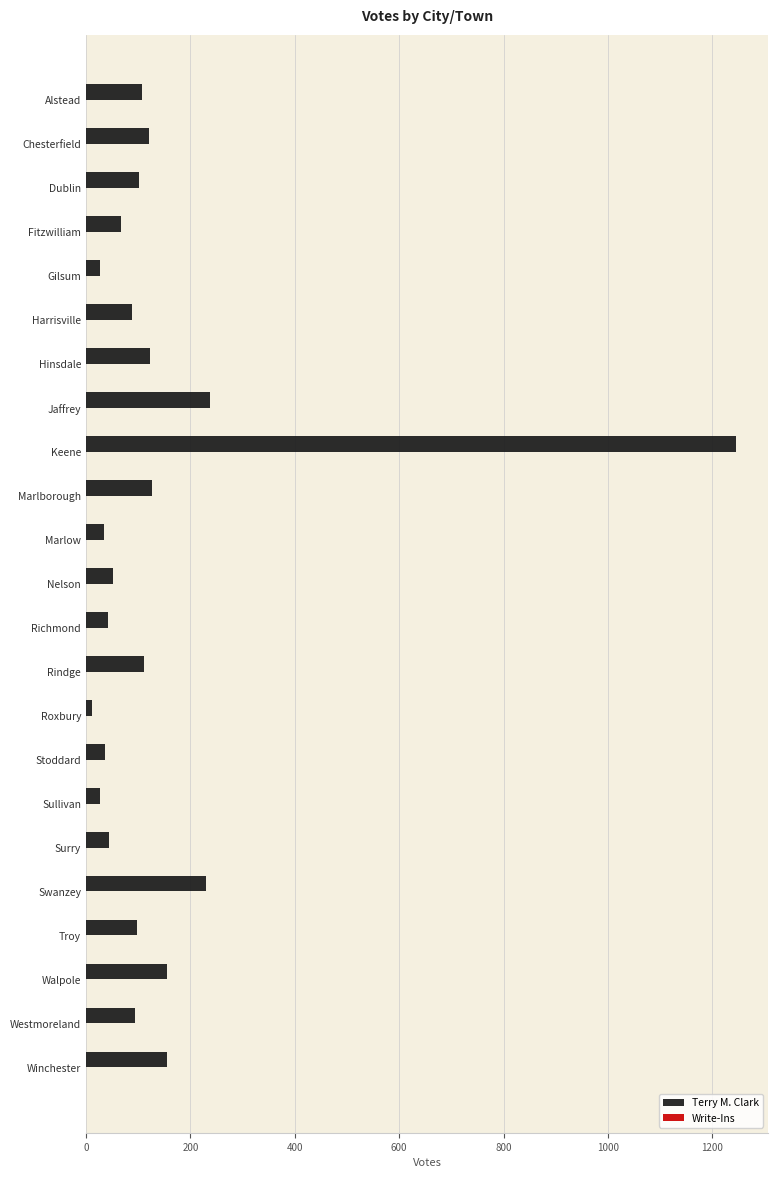

What is the difference between the maximum and minimum values?

1233